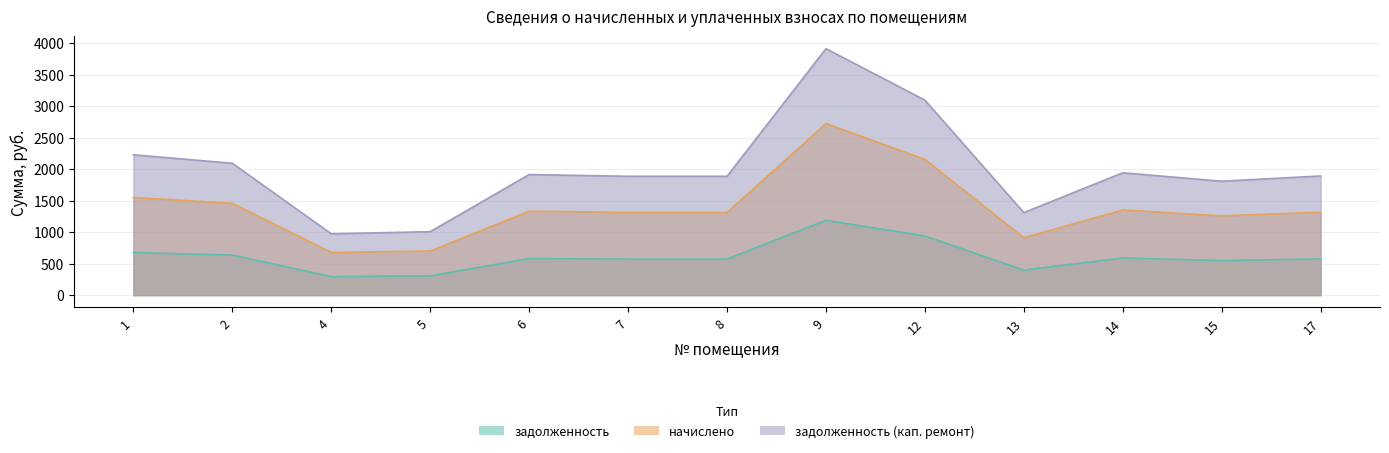

What is the value of the задолженность (кап. ремонт) point at the 3rd from the left?

974.6